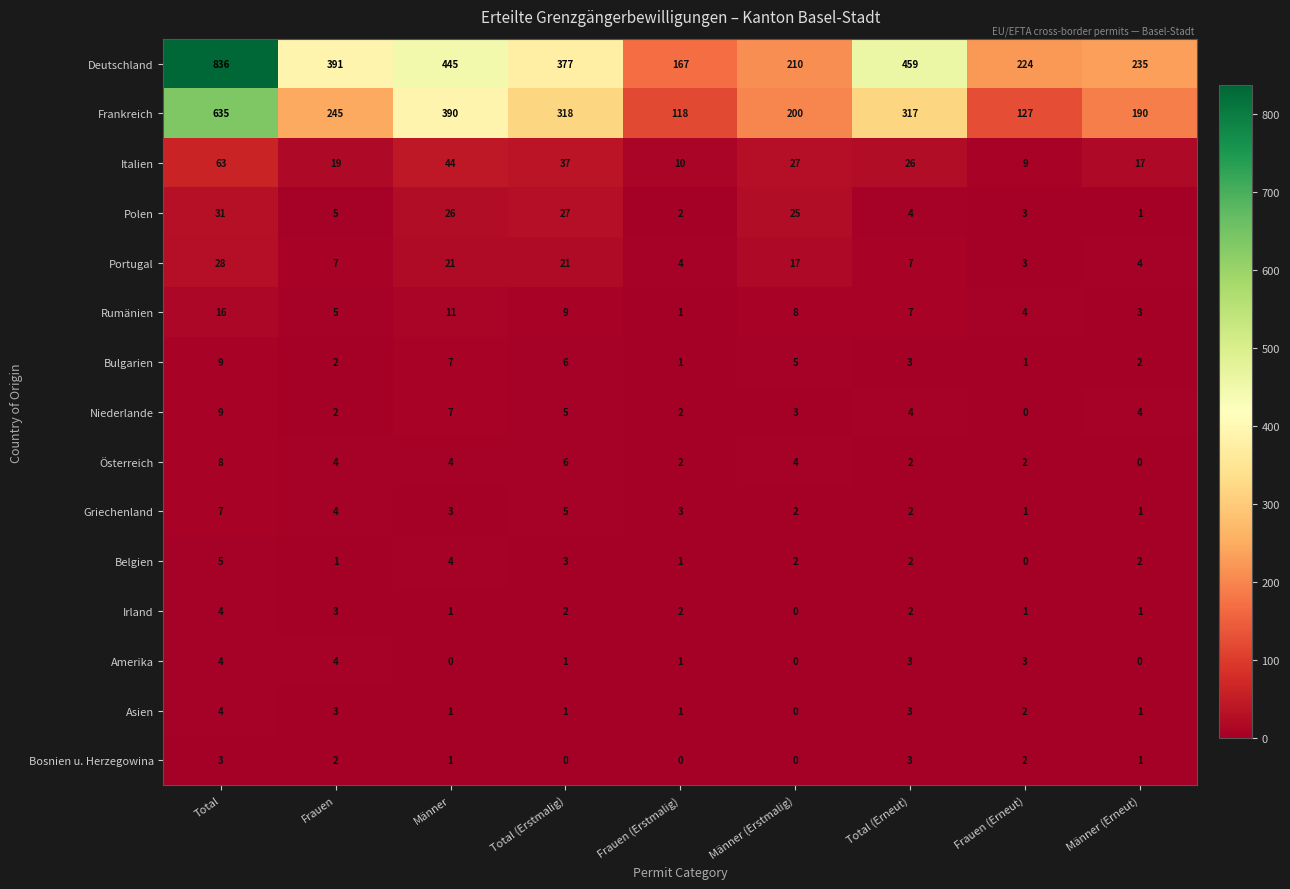

What is the approximate value of Polen at Total (Erneut)?

4